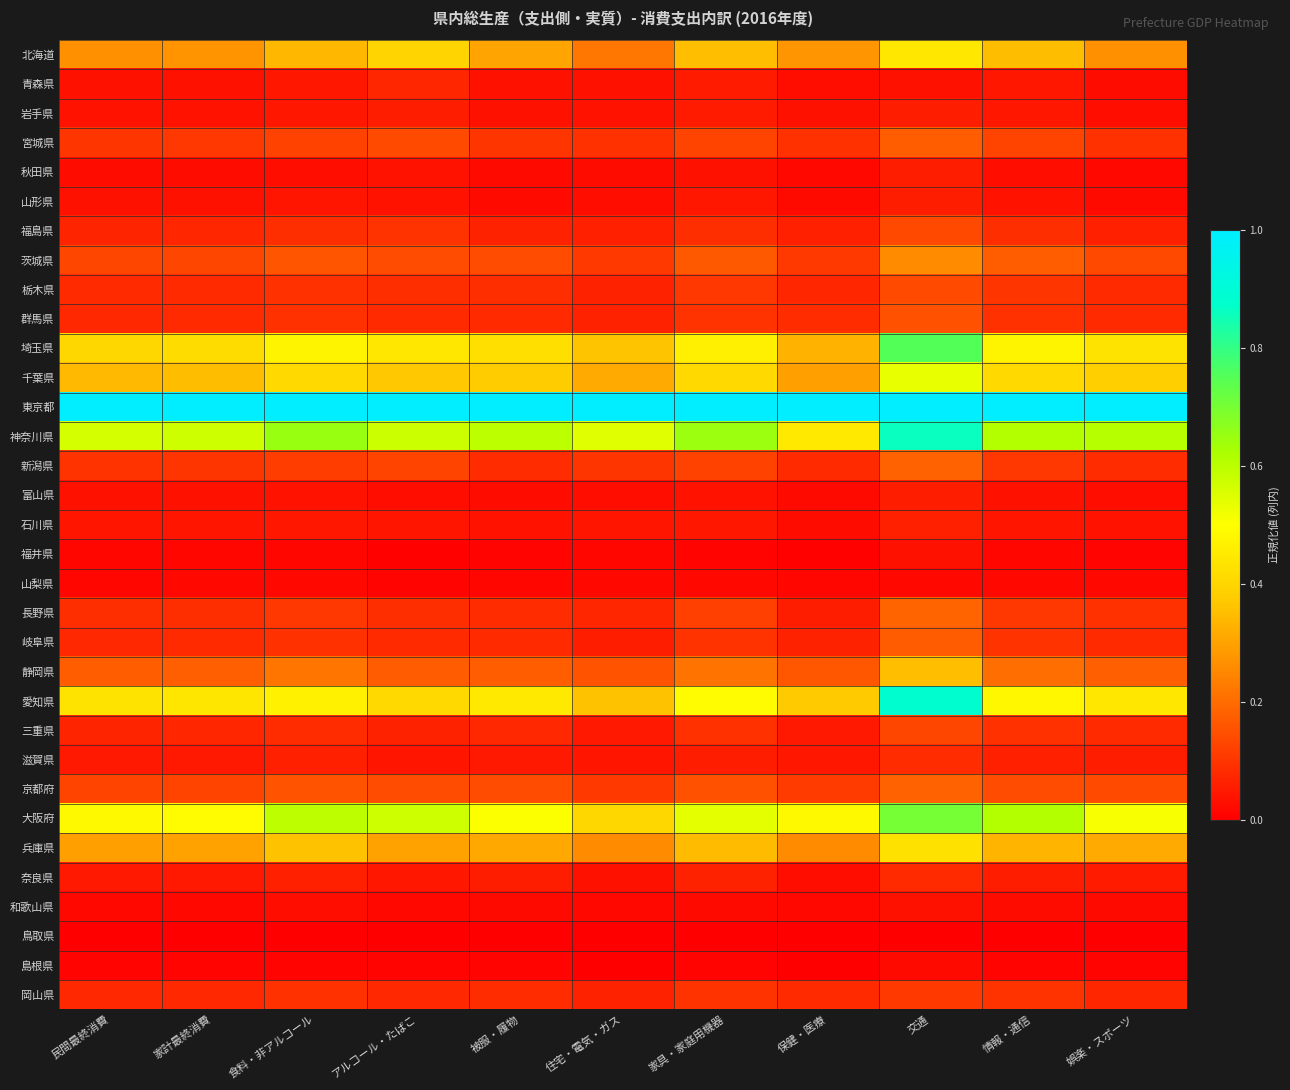

At which category is the sum across all series the highest?

交通